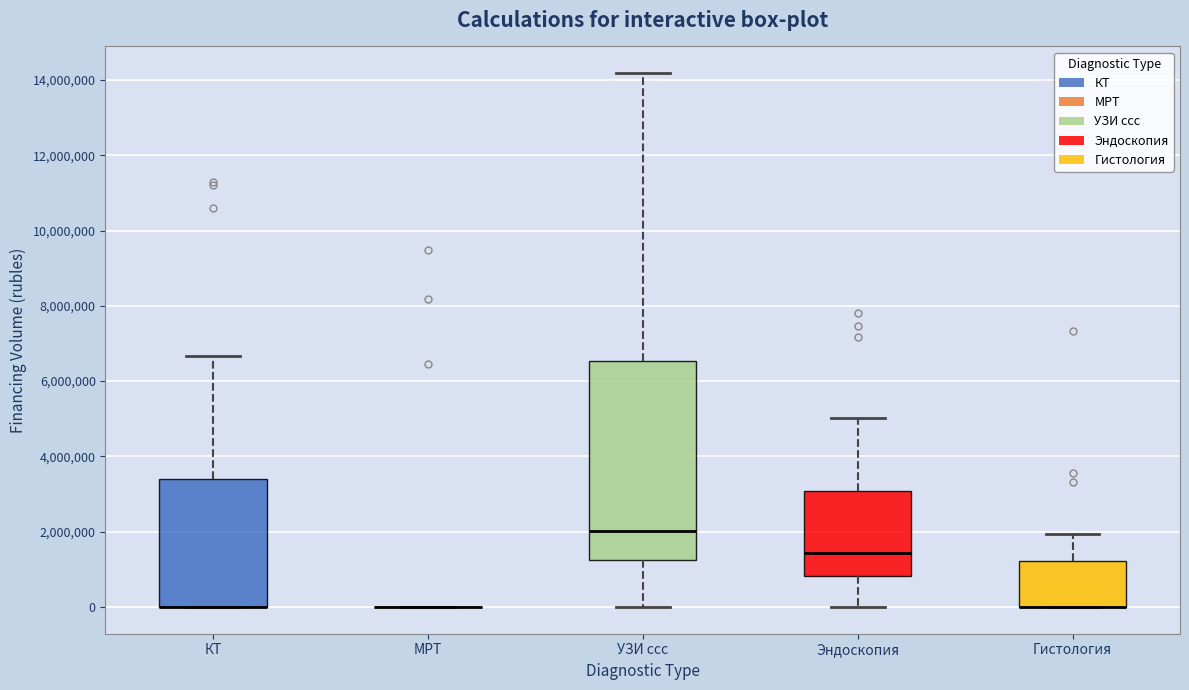

Reading left to right, read every box against the y-axis: the position of its median line, the range the box covers, and the ends of its whiskers. The values are not printed on the chart, so give them approximately, as read against the axis.

КТ: median 0 (drawn on the box's lower edge), box 0 to 3400000, whiskers 0 to 6600000
МРТ: box collapsed to a line at 0, whiskers 0 to 0
УЗИ ссс: median 2000000, box 1200000 to 6600000, whiskers 0 to 14200000
Эндоскопия: median 1400000, box 800000 to 3000000, whiskers 0 to 5000000
Гистология: median 0 (drawn on the box's lower edge), box 0 to 1200000, whiskers 0 to 2000000